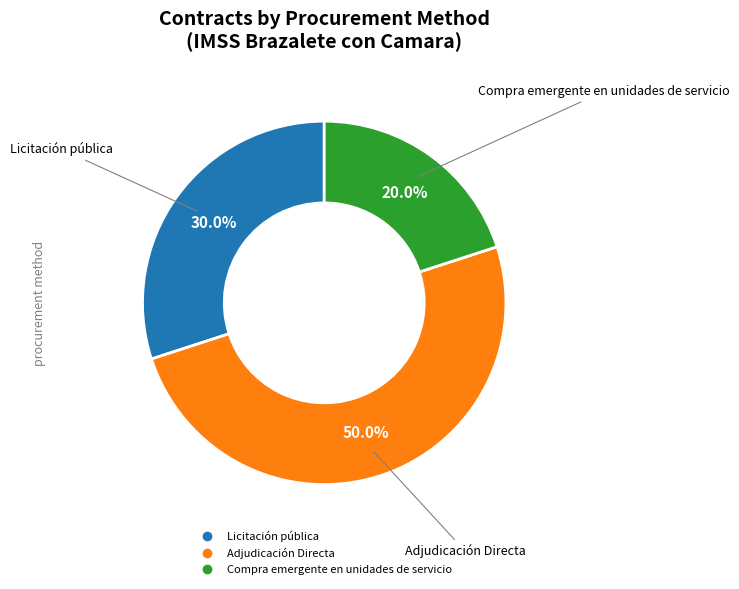

What percentage do Adjudicación Directa and Compra emergente en unidades de servicio together represent?

70.0%